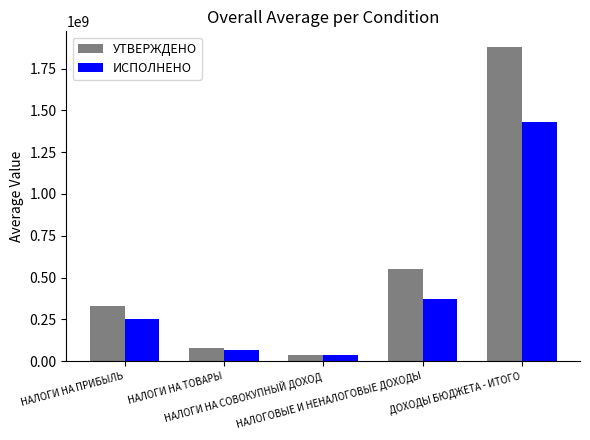

The ИСПОЛНЕНО series shows 414220198.3 at НАЛОГИ НА ПРИБЫЛЬ. True or false?

False